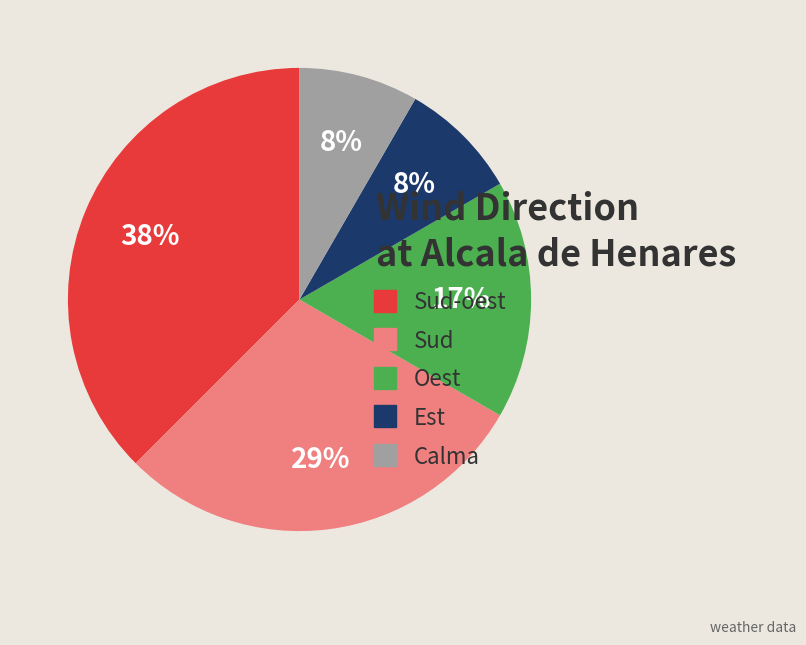

Is the sum of Calma and Est greater than half?

No